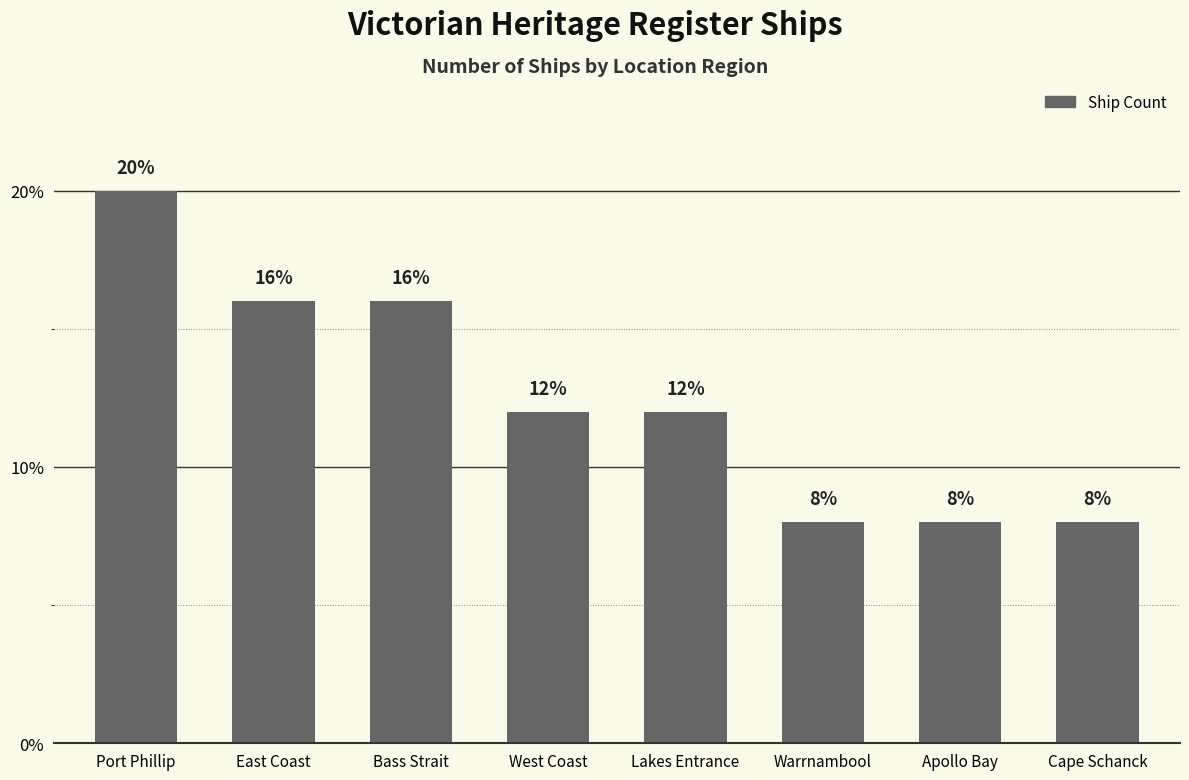

Reading left to right, what are all the values shown in this chart?

20	16	16	12	12	8	8	8